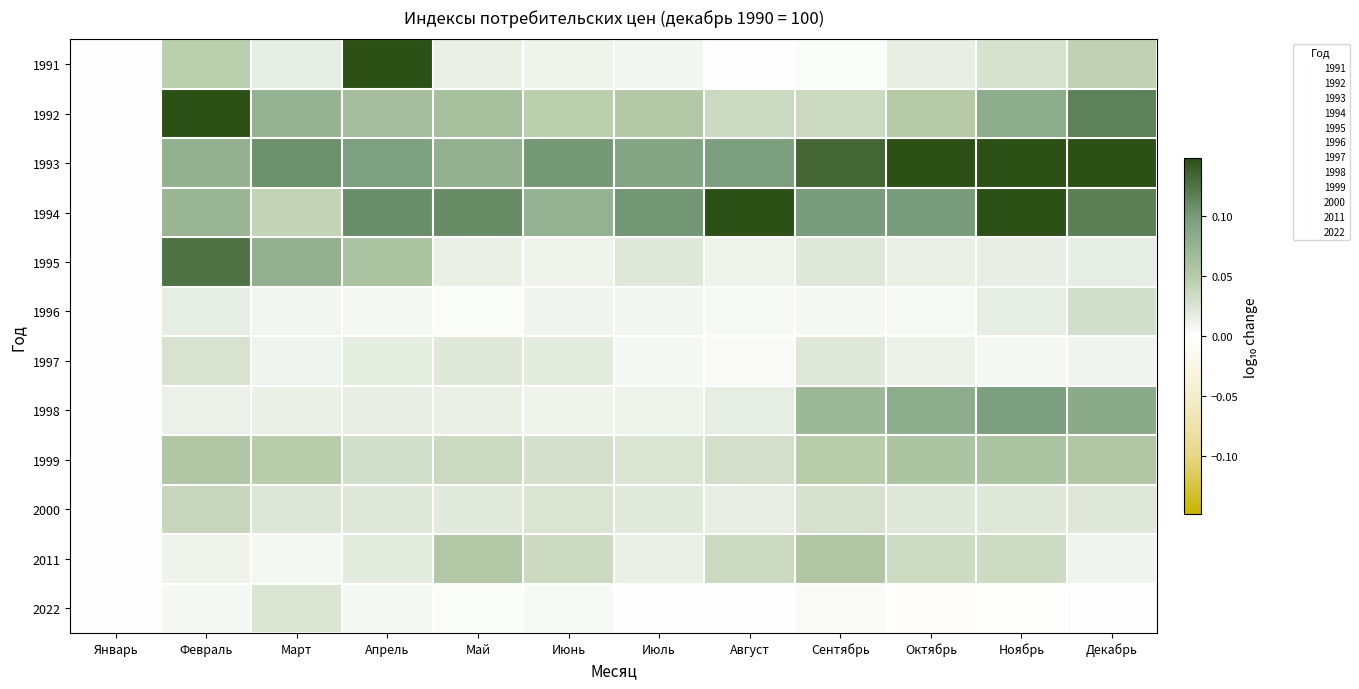

Reading left to right, extract all data points from this chart.

1991: Январь=0.0	Февраль=0.0	Март=0.0	Апрель=0.2	Май=0.0	Июнь=0.0	Июль=0.0	Август=0.0	Сентябрь=0.0	Октябрь=0.0	Ноябрь=0.0	Декабрь=0.0
1992: Январь=0.0	Февраль=0.2	Март=0.1	Апрель=0.1	Май=0.1	Июнь=0.0	Июль=0.1	Август=0.0	Сентябрь=0.0	Октябрь=0.1	Ноябрь=0.1	Декабрь=0.1
1993: Январь=0.0	Февраль=0.1	Март=0.1	Апрель=0.1	Май=0.1	Июнь=0.1	Июль=0.1	Август=0.1	Сентябрь=0.1	Октябрь=0.2	Ноябрь=0.2	Декабрь=0.2
1994: Январь=0.0	Февраль=0.1	Март=0.0	Апрель=0.1	Май=0.1	Июнь=0.1	Июль=0.1	Август=0.2	Сентябрь=0.1	Октябрь=0.1	Ноябрь=0.1	Декабрь=0.1
1995: Январь=0.0	Февраль=0.1	Март=0.1	Апрель=0.1	Май=0.0	Июнь=0.0	Июль=0.0	Август=0.0	Сентябрь=0.0	Октябрь=0.0	Ноябрь=0.0	Декабрь=0.0
1996: Январь=0.0	Февраль=0.0	Март=0.0	Апрель=0.0	Май=0.0	Июнь=0.0	Июль=0.0	Август=0.0	Сентябрь=0.0	Октябрь=0.0	Ноябрь=0.0	Декабрь=0.0
1997: Январь=0.0	Февраль=0.0	Март=0.0	Апрель=0.0	Май=0.0	Июнь=0.0	Июль=0.0	Август=0.0	Сентябрь=0.0	Октябрь=0.0	Ноябрь=0.0	Декабрь=0.0
1998: Январь=0.0	Февраль=0.0	Март=0.0	Апрель=0.0	Май=0.0	Июнь=0.0	Июль=0.0	Август=0.0	Сентябрь=0.1	Октябрь=0.1	Ноябрь=0.1	Декабрь=0.1
1999: Январь=0.0	Февраль=0.1	Март=0.0	Апрель=0.0	Май=0.0	Июнь=0.0	Июль=0.0	Август=0.0	Сентябрь=0.0	Октябрь=0.1	Ноябрь=0.1	Декабрь=0.1
2000: Январь=0.0	Февраль=0.0	Март=0.0	Апрель=0.0	Май=0.0	Июнь=0.0	Июль=0.0	Август=0.0	Сентябрь=0.0	Октябрь=0.0	Ноябрь=0.0	Декабрь=0.0
2011: Январь=0.0	Февраль=0.0	Март=0.0	Апрель=0.0	Май=0.1	Июнь=0.0	Июль=0.0	Август=0.0	Сентябрь=0.1	Октябрь=0.0	Ноябрь=0.0	Декабрь=0.0
2022: Январь=0.0	Февраль=0.0	Март=0.0	Апрель=0.0	Май=0.0	Июнь=0.0	Июль=0.0	Август=0.0	Сентябрь=0.0	Октябрь=-0.0	Ноябрь=-0.0	Декабрь=0.0